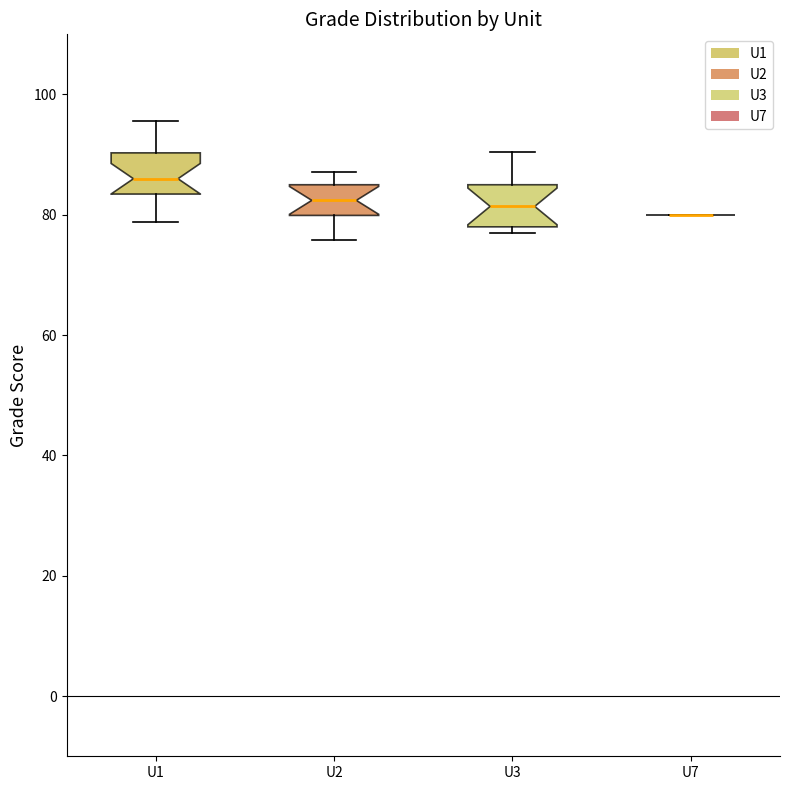

Where does the median line of the box for U1 sit on the y-axis? The values are not printed on the chart, so give them approximately, as read against the axis.

86